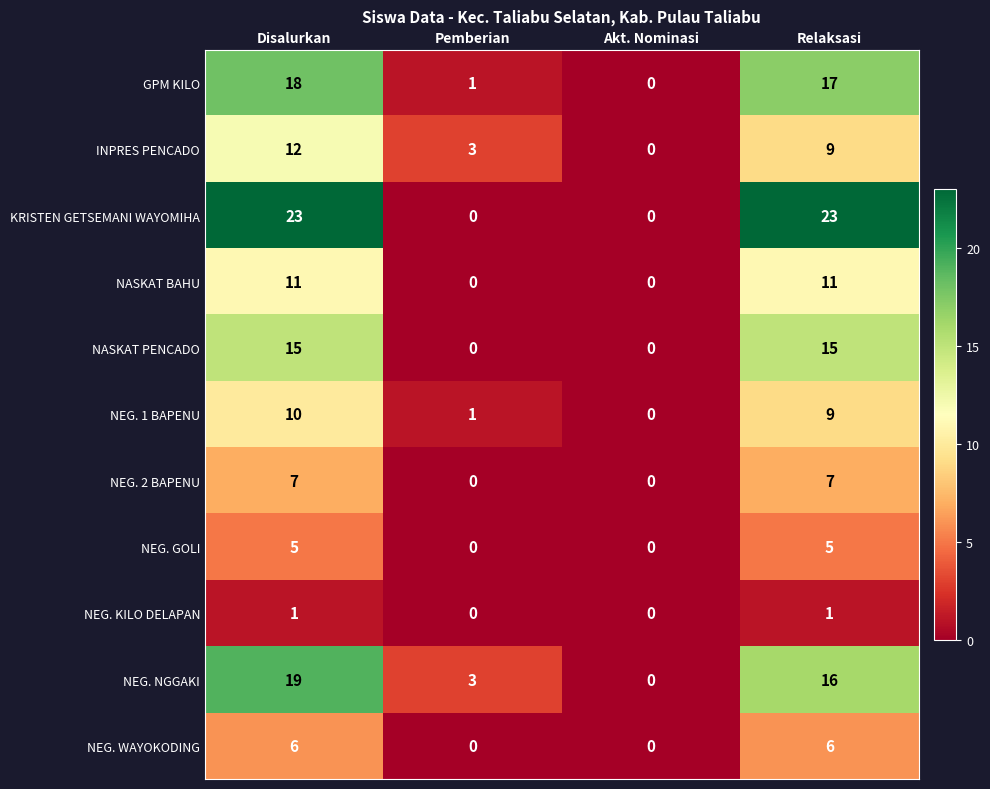

List the series in order of their peak value, lowest first.

NEG. KILO DELAPAN, NEG. GOLI, NEG. WAYOKODING, NEG. 2 BAPENU, NEG. 1 BAPENU, NASKAT BAHU, INPRES PENCADO, NASKAT PENCADO, GPM KILO, NEG. NGGAKI, KRISTEN GETSEMANI WAYOMIHA